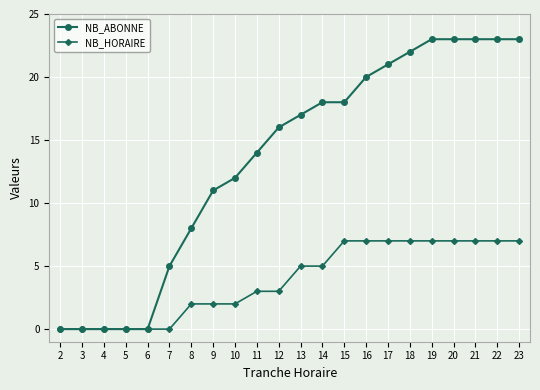

Is it true that NB_ABONNE equals 5 at 15?

False